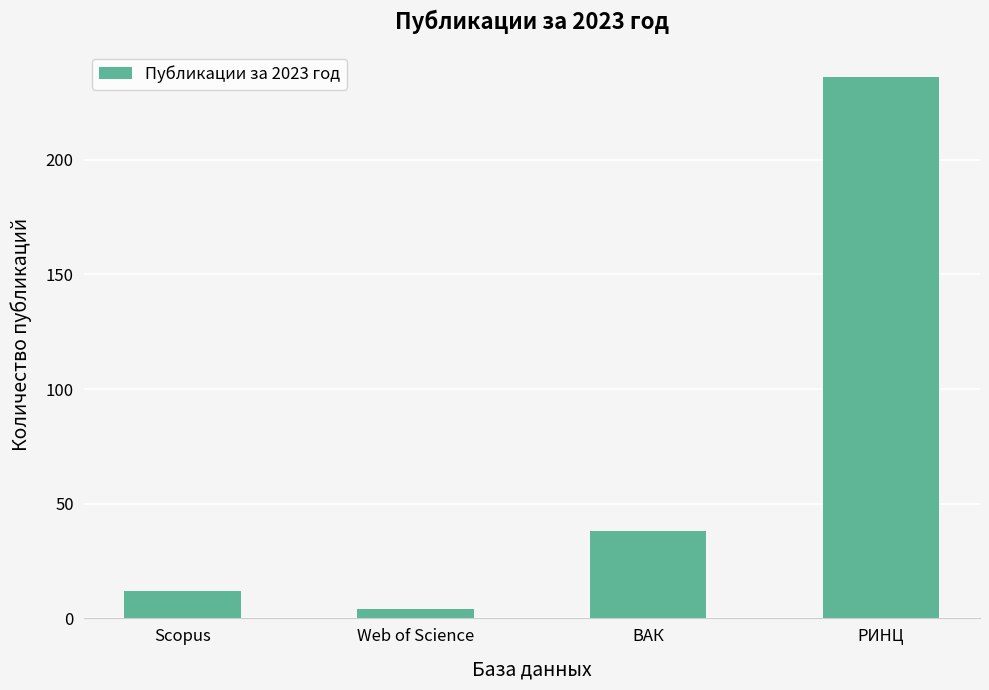

Rank the categories by value from lowest to highest.

Web of Science, Scopus, ВАК, РИНЦ